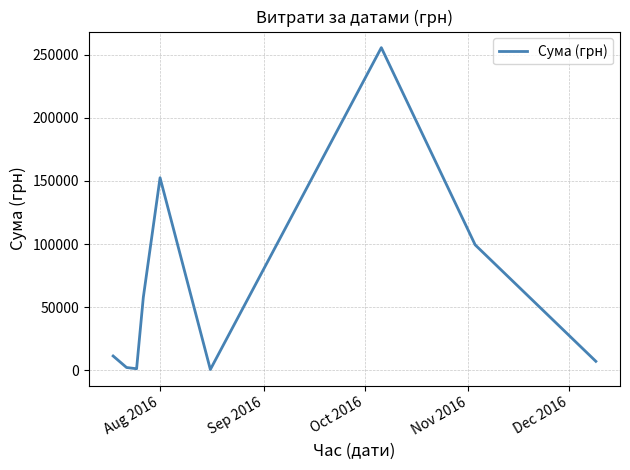

What is the value of the 8th point from the left?

99317.8